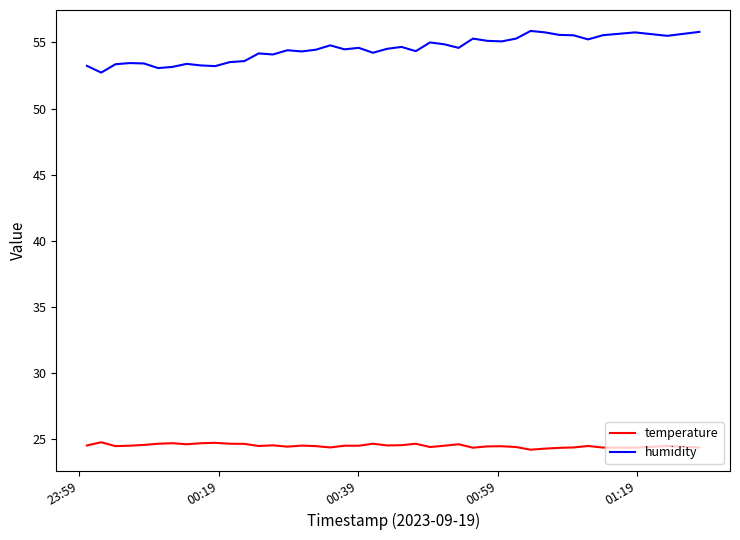

What are all the series names shown in the legend?

temperature, humidity